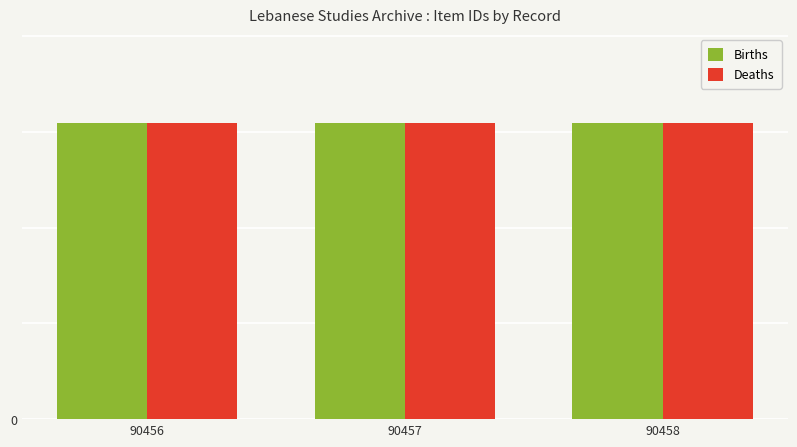

Which series has the largest total across all categories?

Deaths